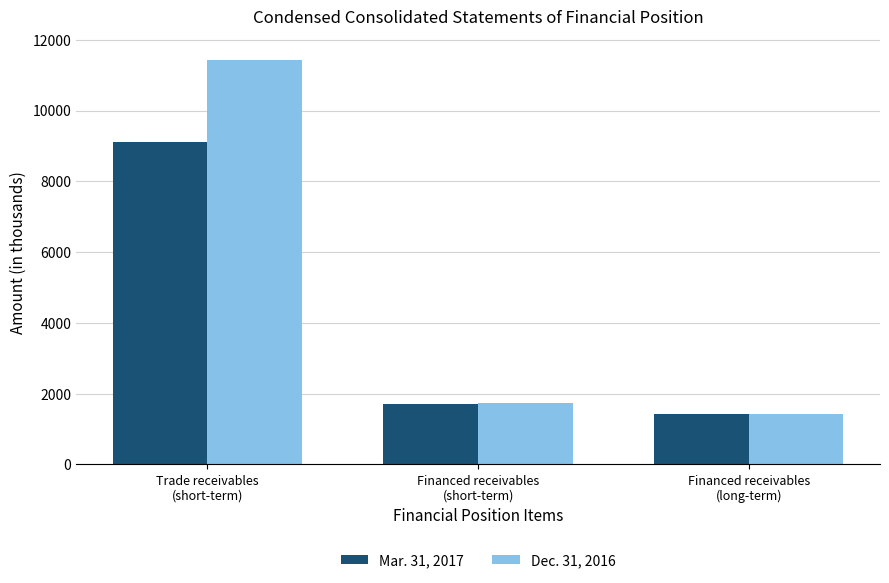

What are all the series names shown in the legend?

Mar. 31, 2017, Dec. 31, 2016